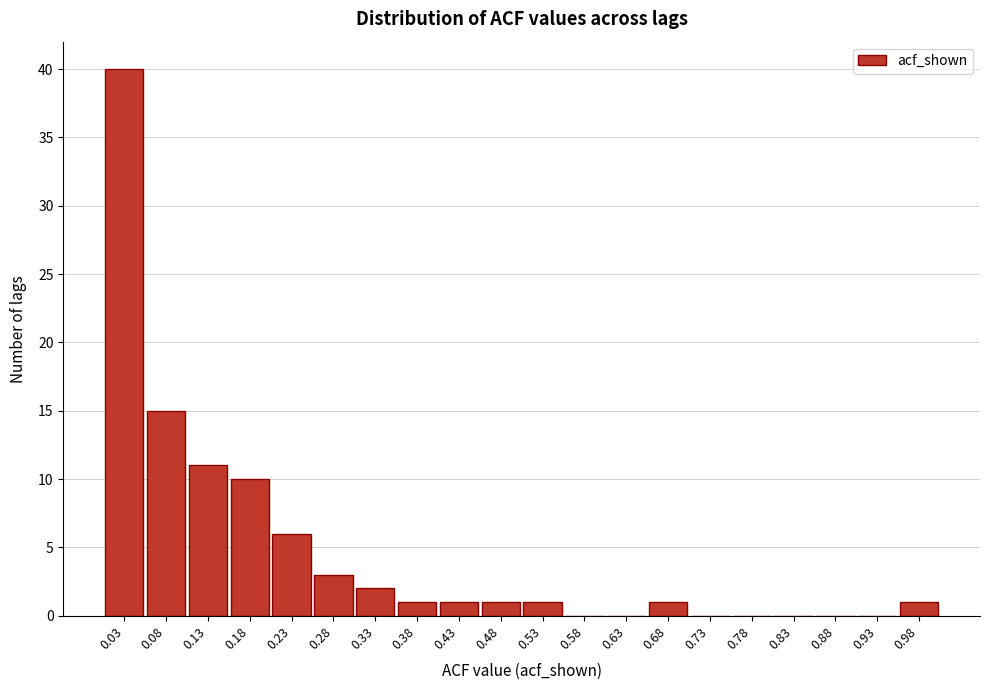

Which range on the x-axis has the tallest bar?

0.00 to 0.05